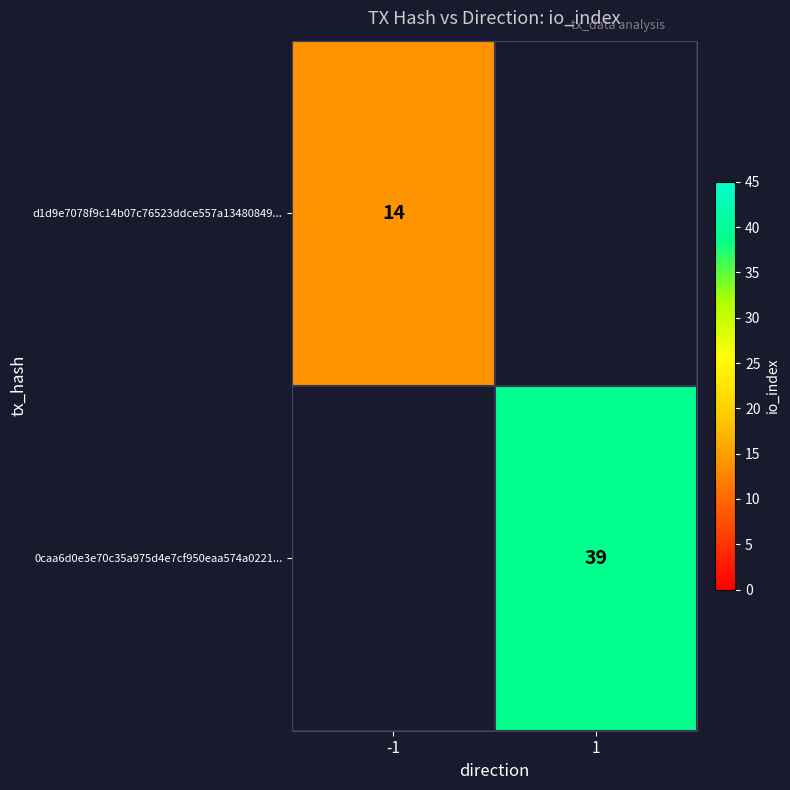

True or false: d1d9e7078f9c14b07c76523ddce557a13480849... has a value of 14 at -1.

True